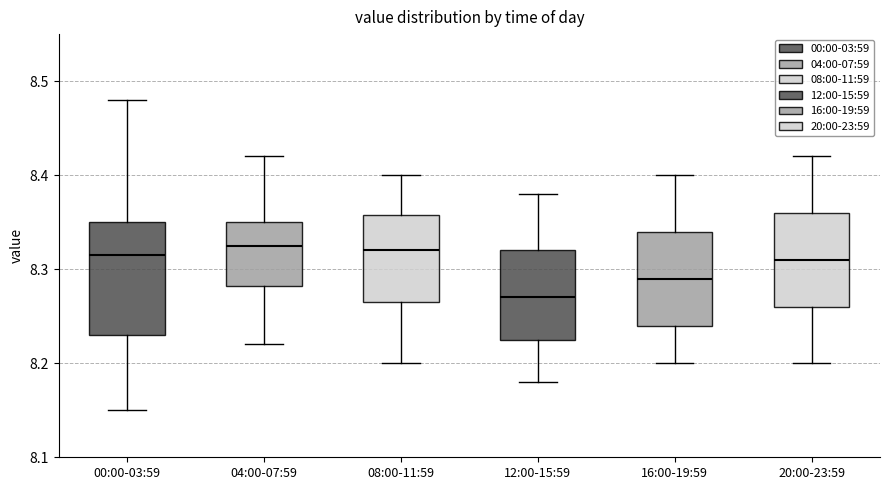

Reading left to right, read every box against the y-axis: the position of its median line, the range the box covers, and the ends of its whiskers. The values are not printed on the chart, so give them approximately, as read against the axis.

00:00-03:59: median 8.32, box 8.23 to 8.35, whiskers 8.15 to 8.48
04:00-07:59: median 8.33, box 8.28 to 8.35, whiskers 8.22 to 8.42
08:00-11:59: median 8.32, box 8.27 to 8.36, whiskers 8.20 to 8.40
12:00-15:59: median 8.27, box 8.23 to 8.32, whiskers 8.18 to 8.38
16:00-19:59: median 8.29, box 8.24 to 8.34, whiskers 8.20 to 8.40
20:00-23:59: median 8.31, box 8.26 to 8.36, whiskers 8.20 to 8.42